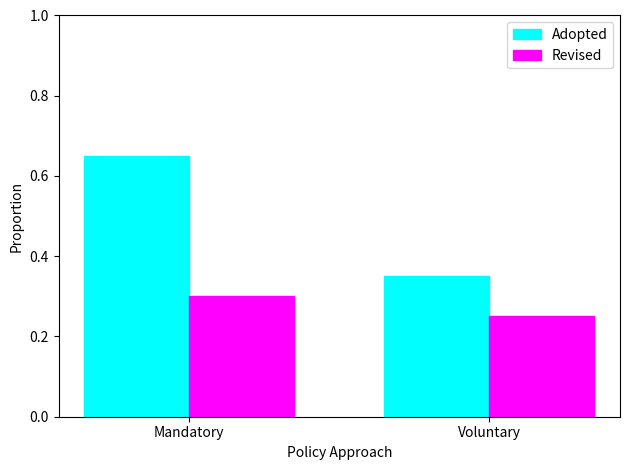

Which series has the widest spread of values?

Adopted